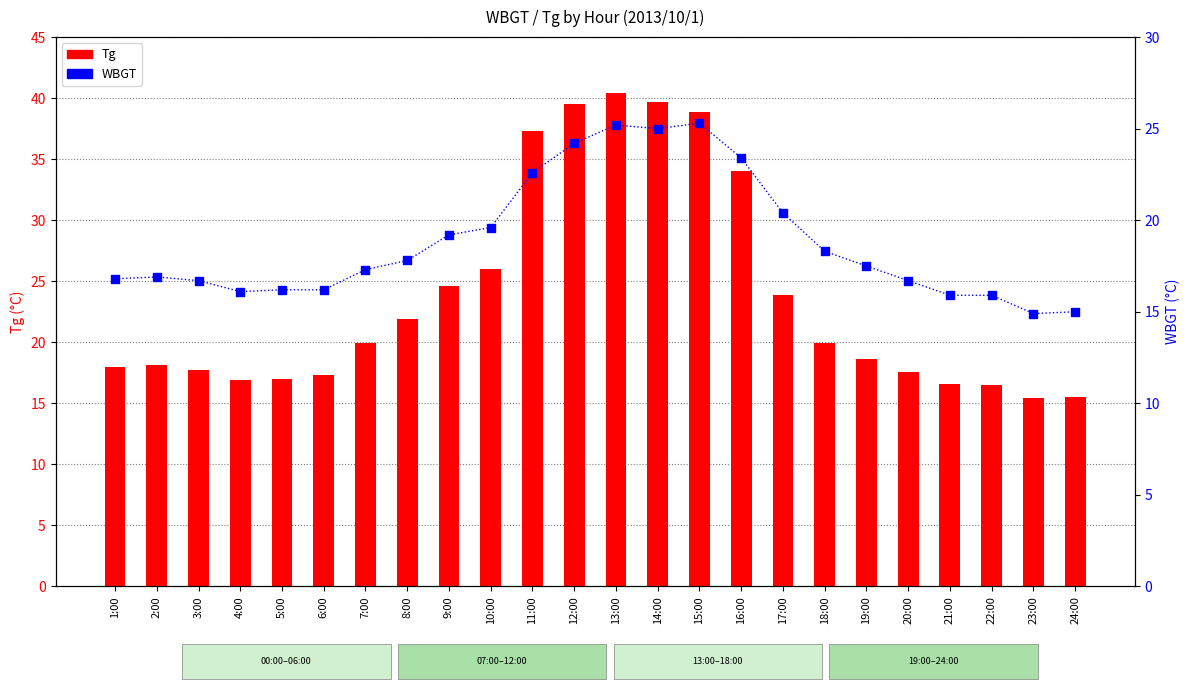

What is the total value across all series at 4:00?

33.0